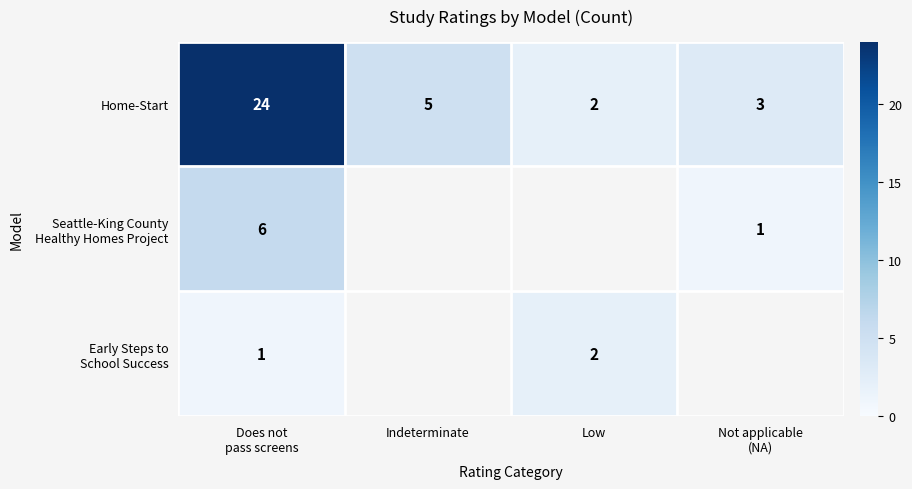

At how many categories does at least one series exceed 11?

1